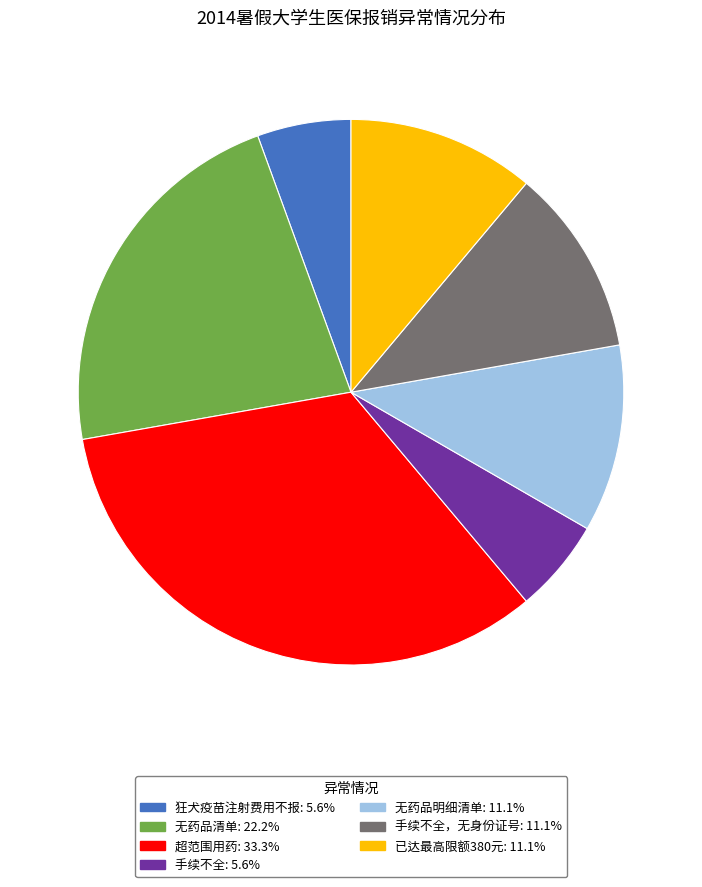

Is there any slice that represents more than half of the pie?

No